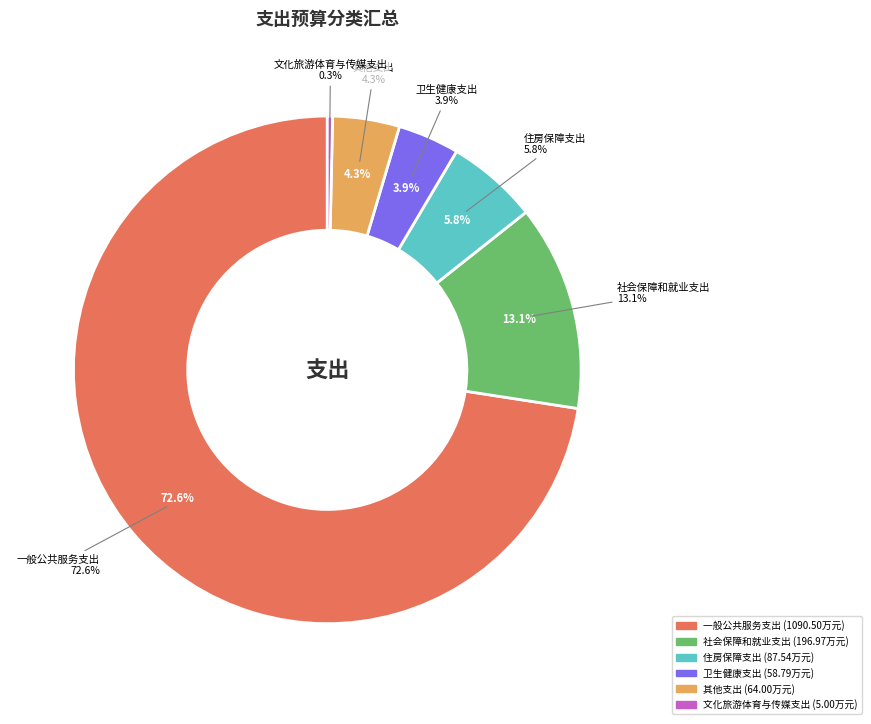

To the nearest percent, what is the difference between the largest and smallest slice percentages?

72%